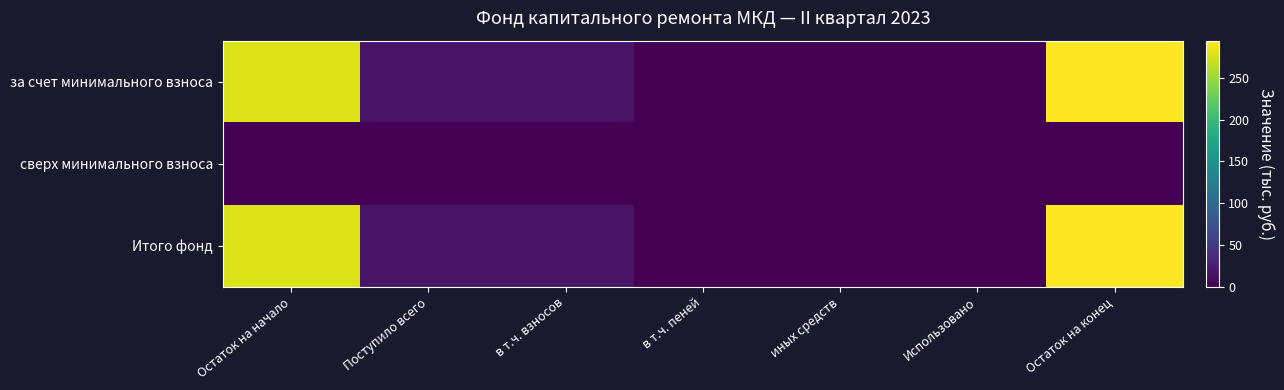

Between Остаток на начало and Использовано, which series saw the biggest shift?

за счет минимального взноса